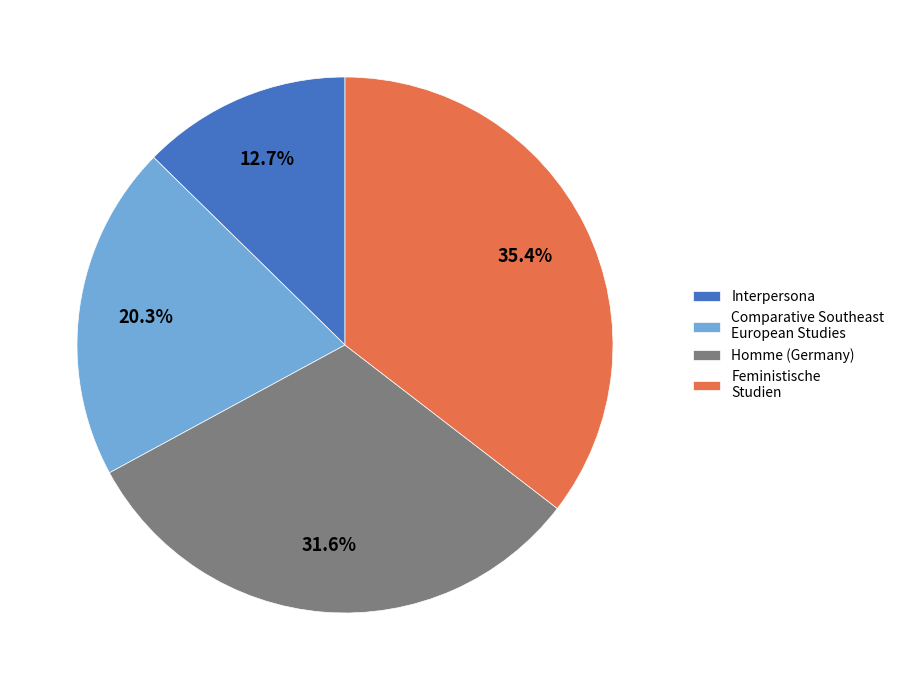

To the nearest percent, what is the difference between the largest and smallest slice percentages?

23%